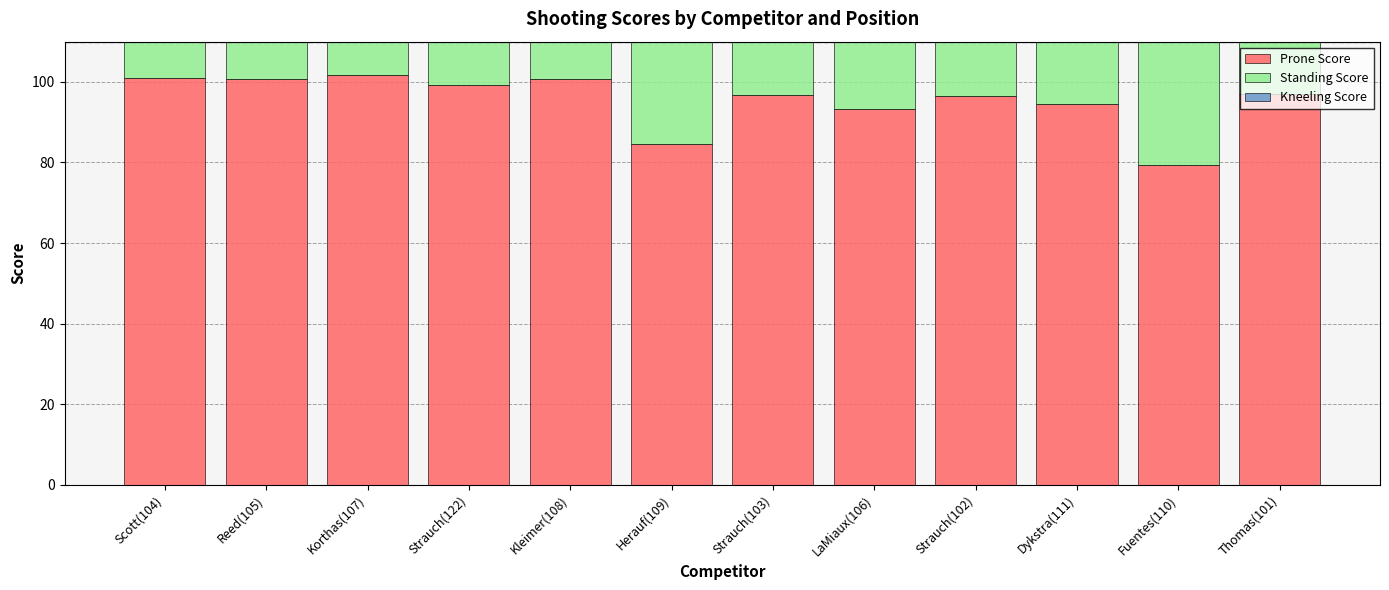

At which label does Standing Score first exceed 86?

Scott(104)